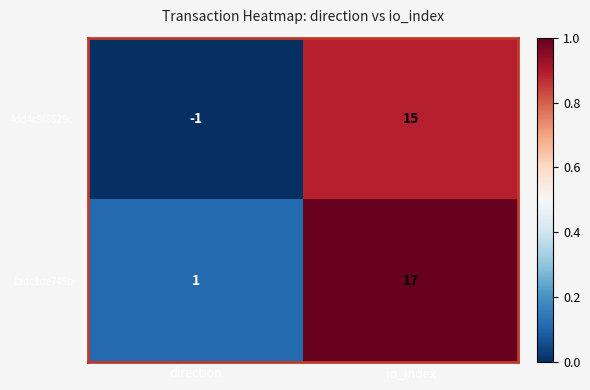

At how many categories does at least one series exceed 0?

2